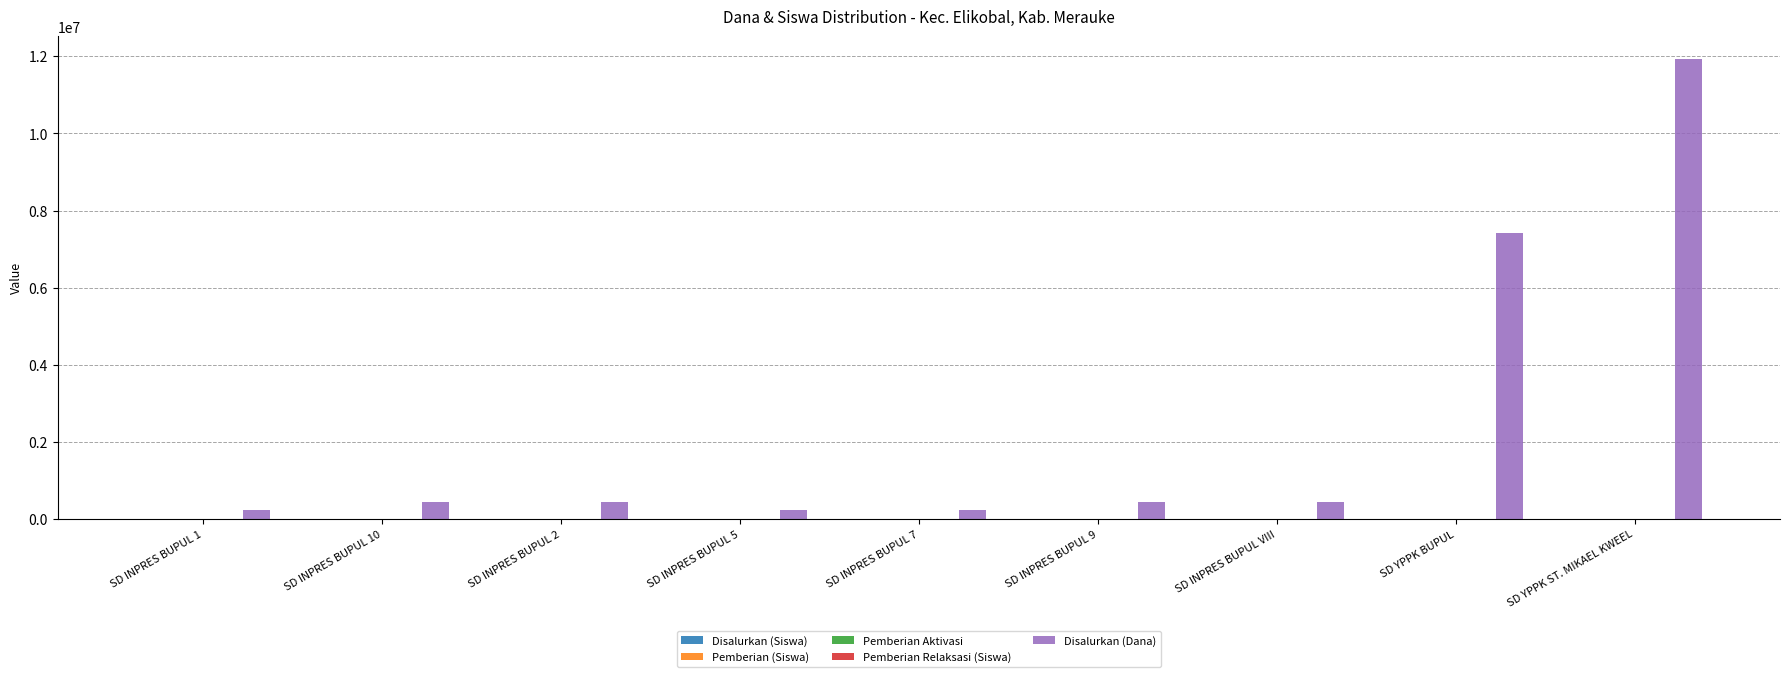

Reading left to right, list all the values displayed in this chart.

Disalurkan (Siswa): 1	2	2	1	1	2	2	18	30
Pemberian (Siswa): 1	2	2	1	1	2	2	18	30
Pemberian Aktivasi: 0	0	0	0	0	0	0	0	0
Pemberian Relaksasi (Siswa): 0	0	0	0	0	0	0	0	0
Disalurkan (Dana): 225000	450000	450000	225000	225000	450000	450000	7425000	11925000